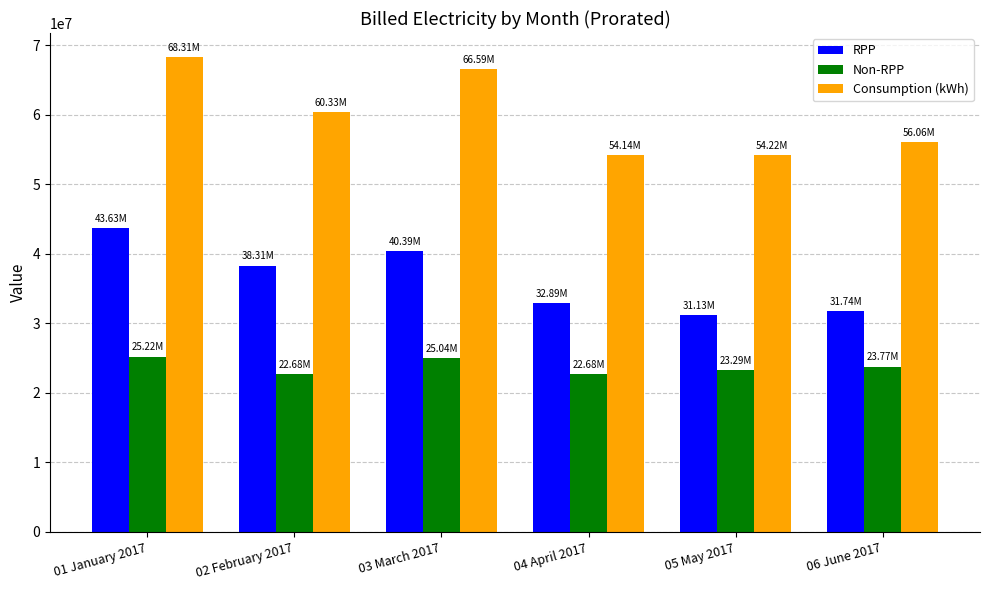

What is the sum of all Consumption (kWh) values?

359651511.4